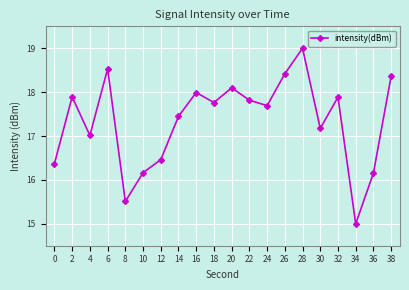

How many distinct data groups are displayed?

1